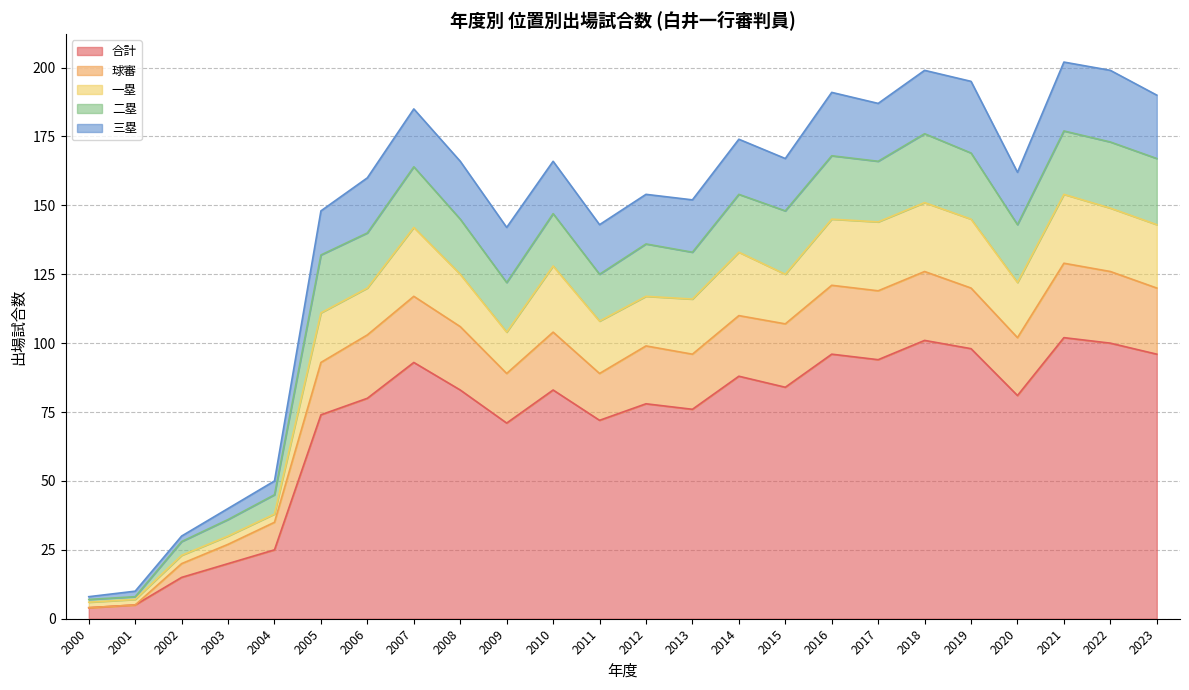

Where is the first local maximum for 合計?

2007